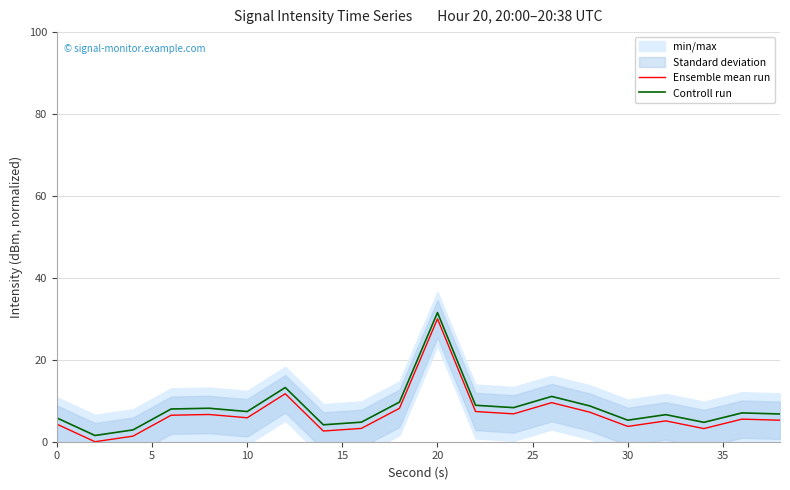

What is the maximum value for Ensemble mean run?

30.0